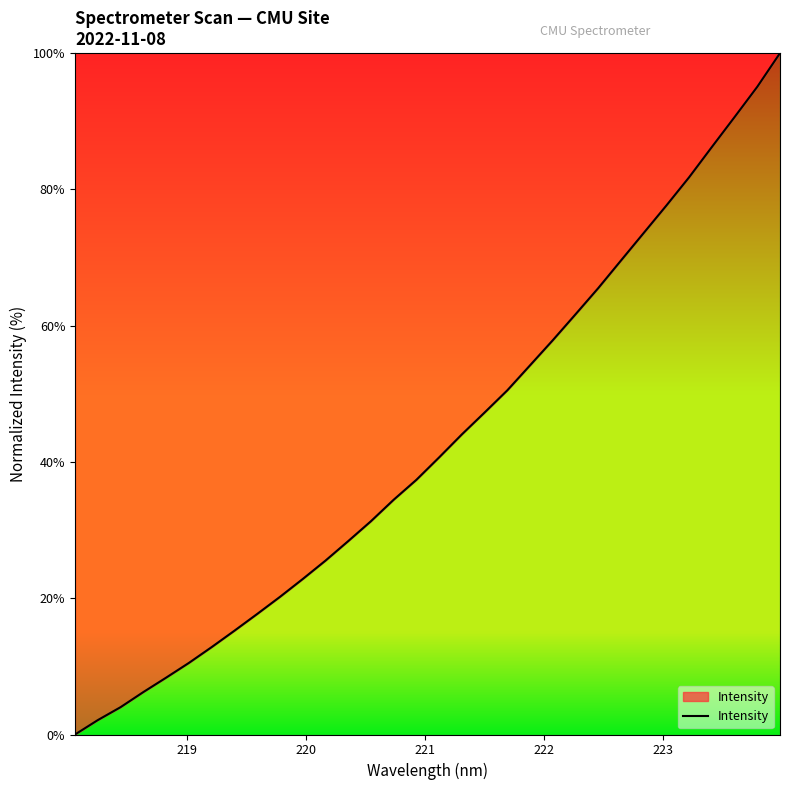

How many values exceed 40?

16